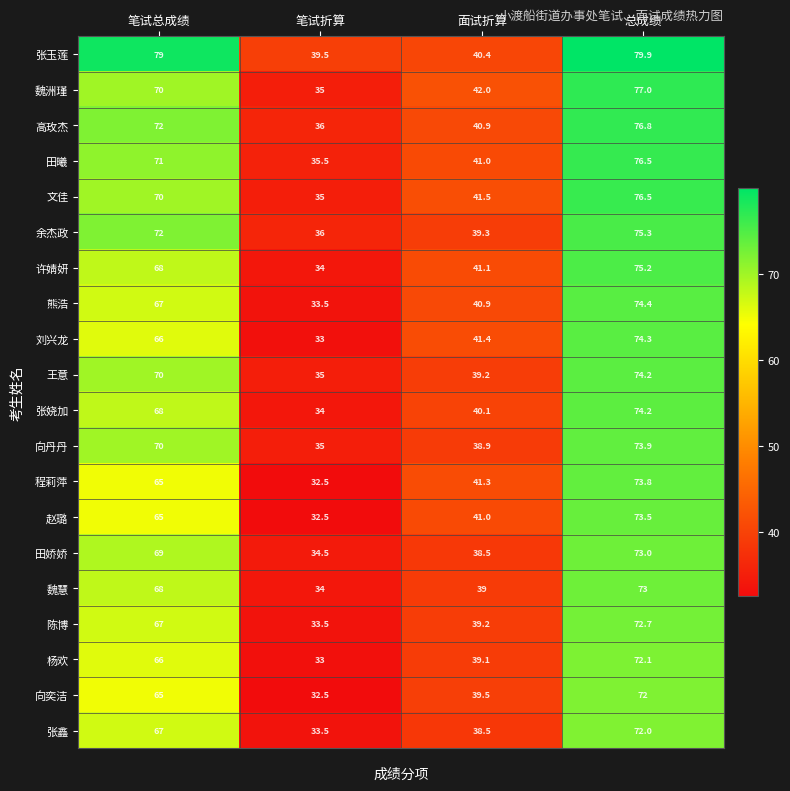

Where is 文佳 nearest to the value 55?

面试折算